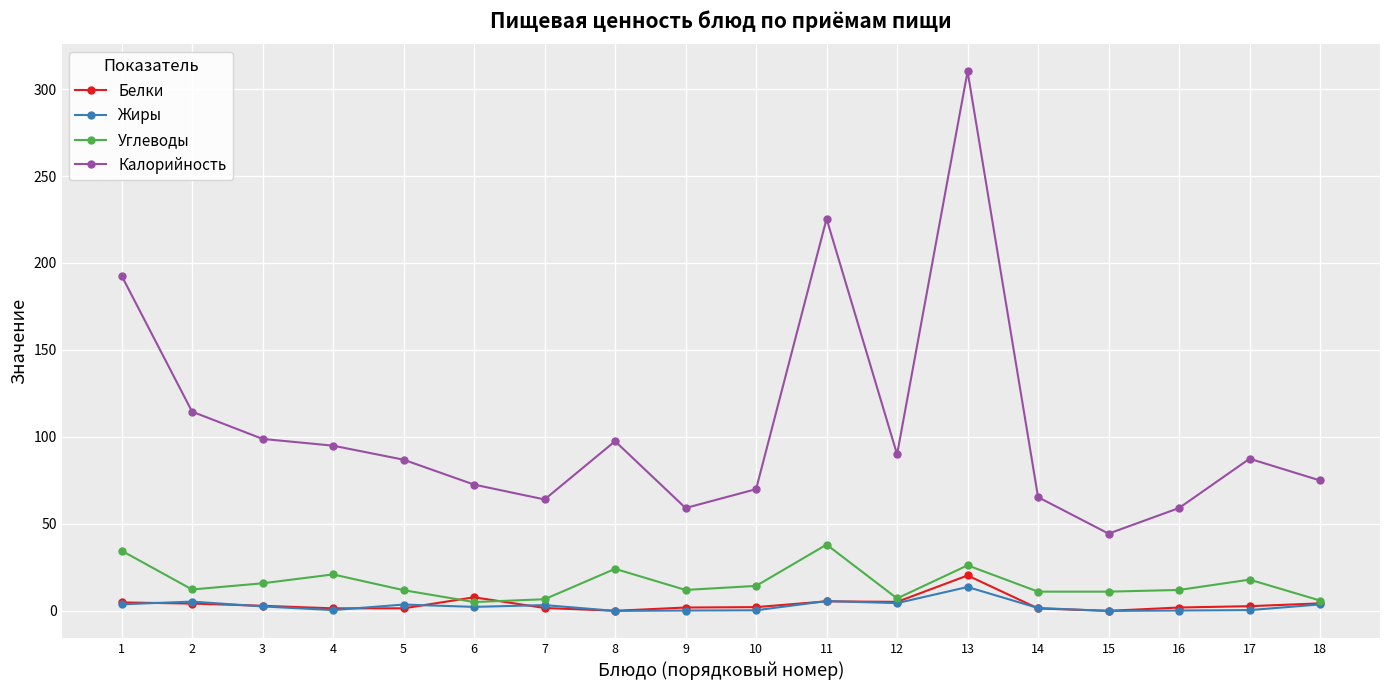

Is it true that Калорийность equals 28.0 at 6?

False